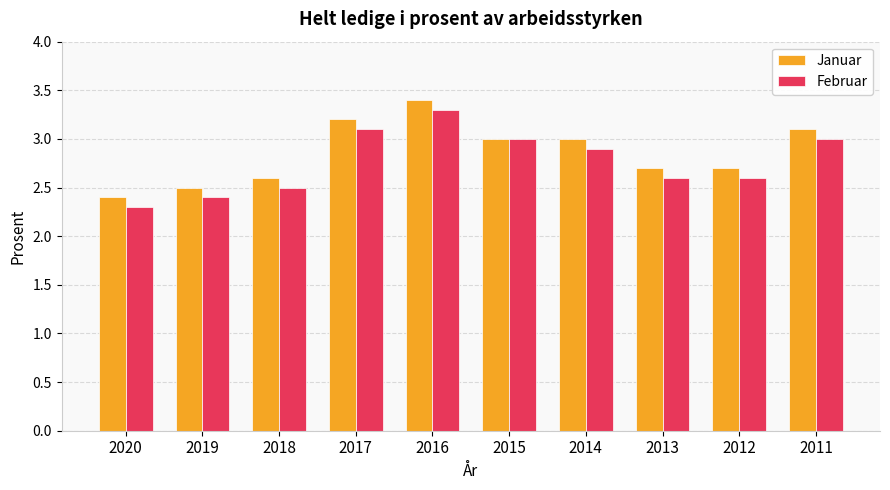

Which series changed the most between 2016 and 2015?

Januar